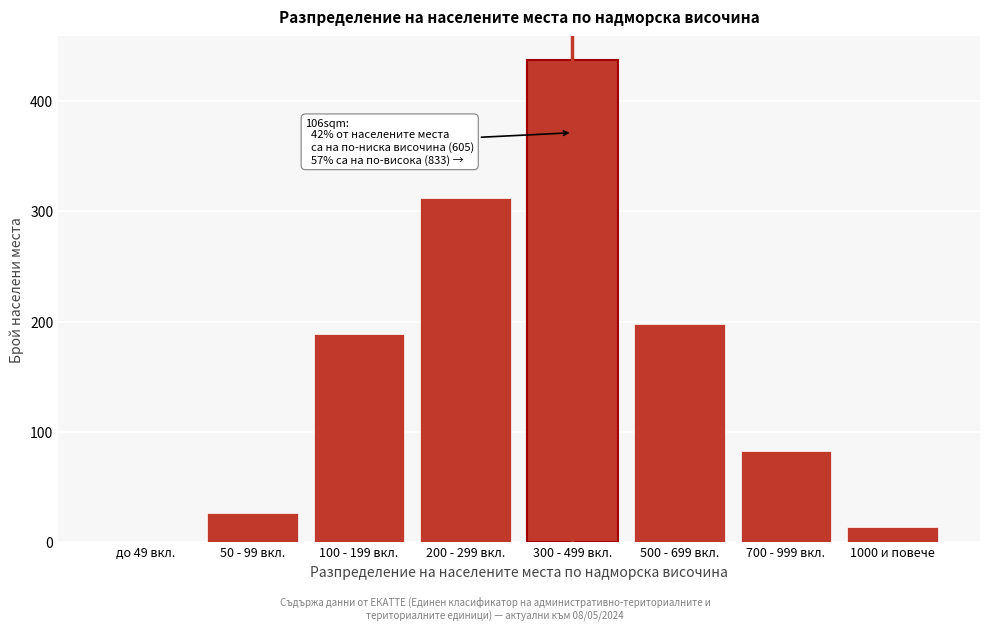

Reading left to right, extract all data points from this chart.

до 49 вкл.=0	50 - 99 вкл.=26	100 - 199 вкл.=189	200 - 299 вкл.=312	300 - 499 вкл.=437	500 - 699 вкл.=198	700 - 999 вкл.=83	1000 и повече=14